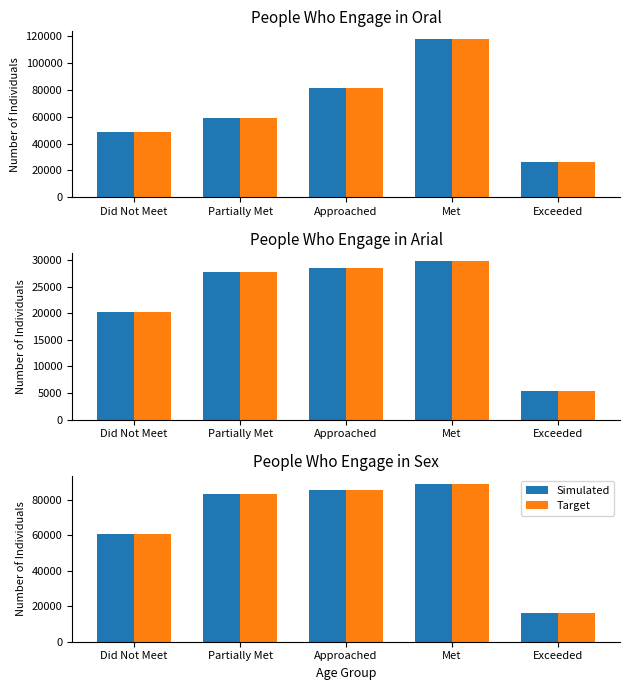

Rank the series at Did Not Meet from highest to lowest value.

Simulated, Target